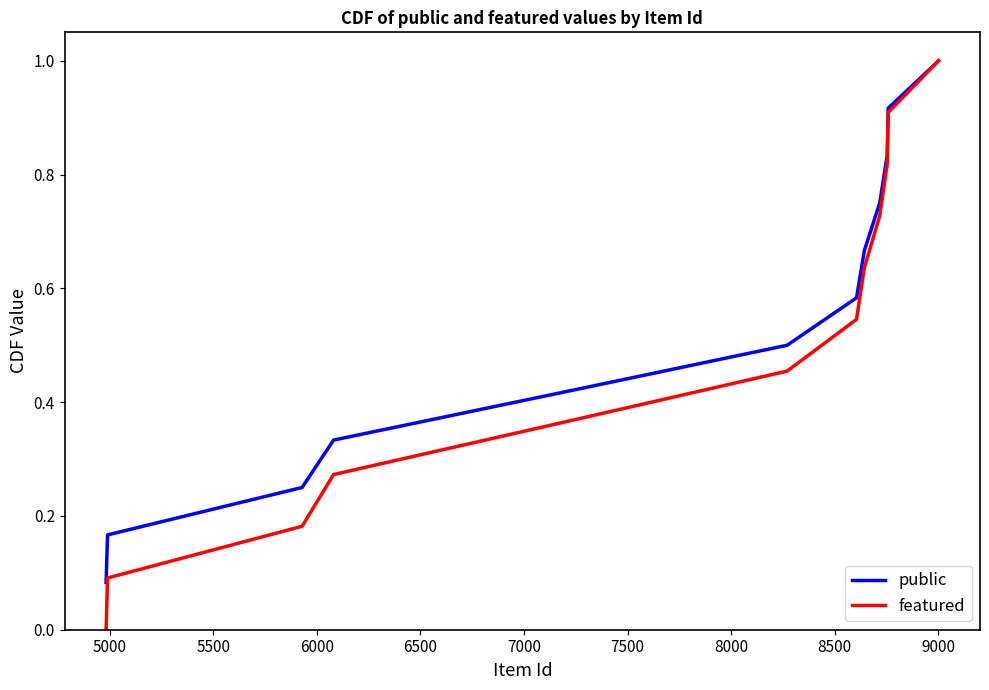

What is the greatest value displayed?

1.0